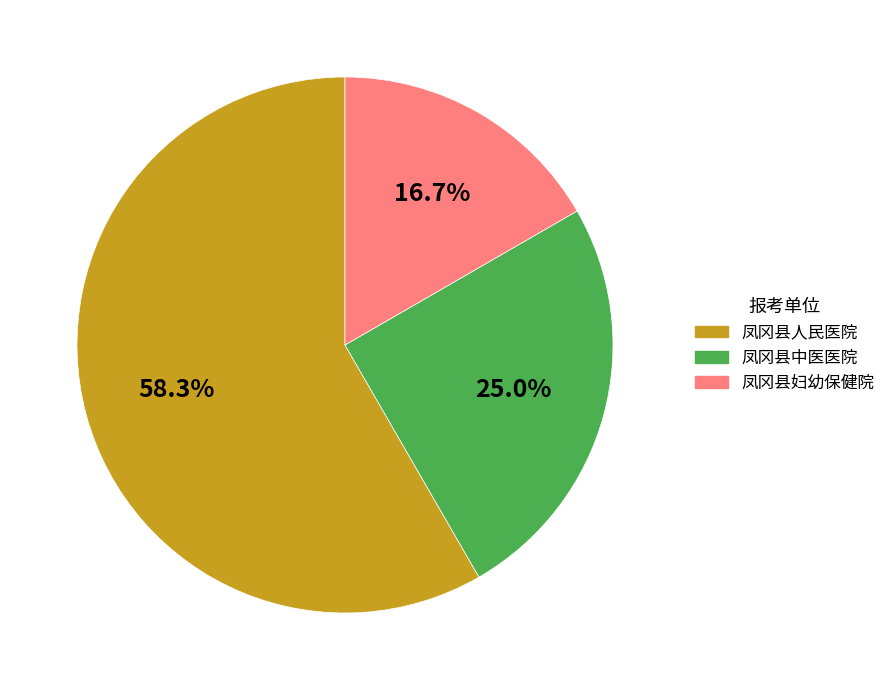

True or false: 凤冈县中医医院 accounts for 20% of the total.

False